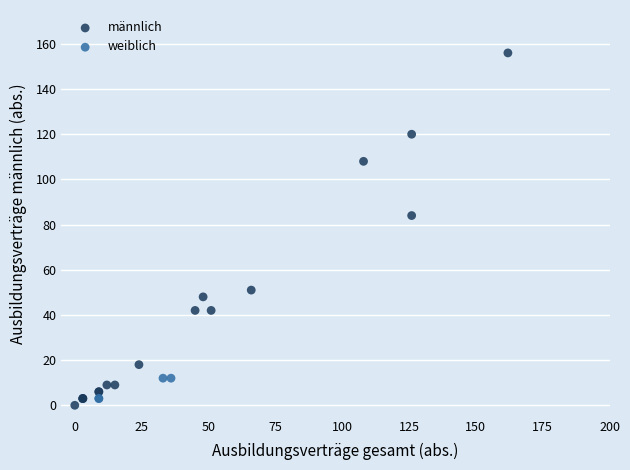

Which series has the widest spread of Y values?

männlich